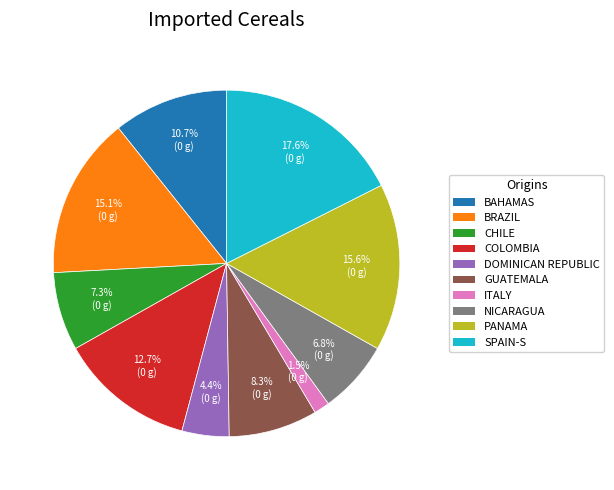

Is there any slice that represents more than half of the pie?

No